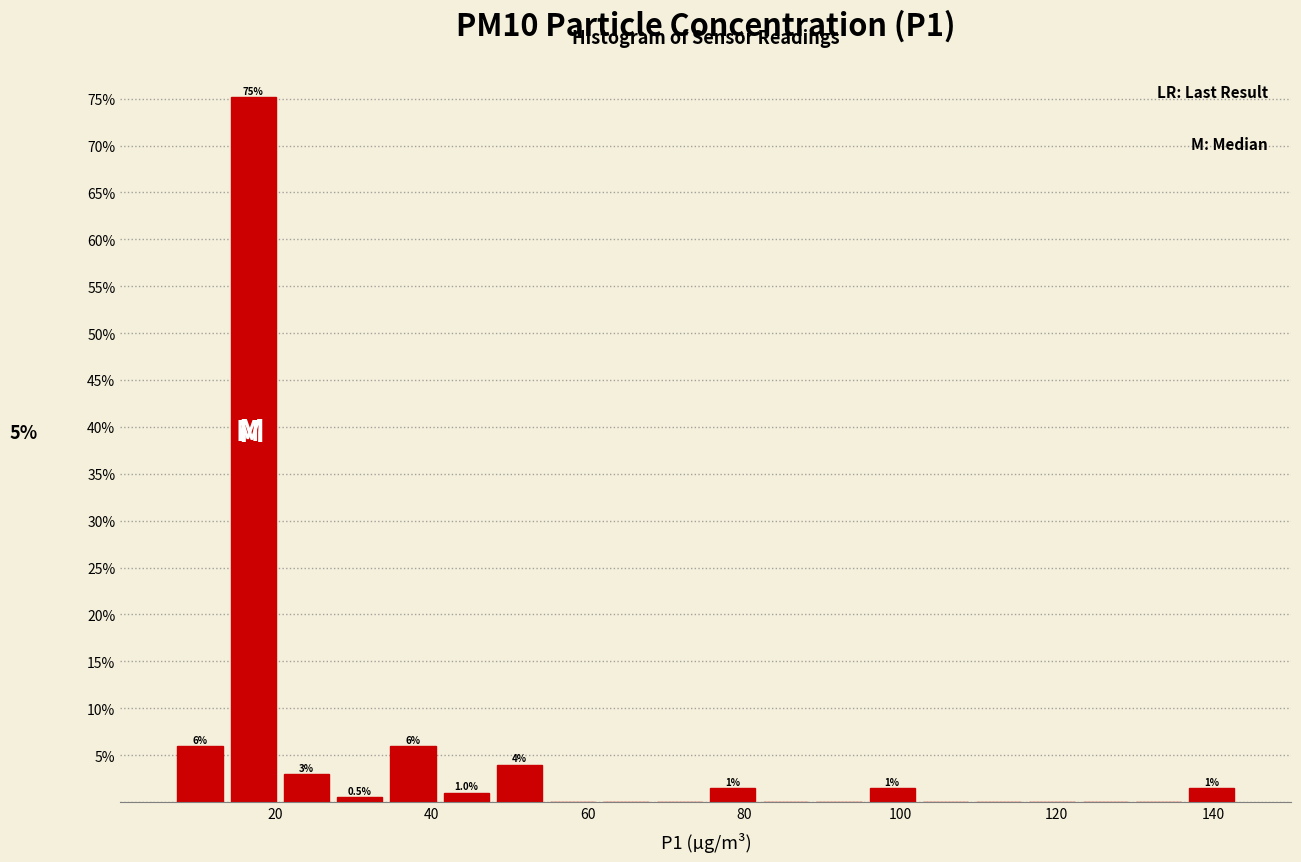

Read against the x-axis, roughly where is the centre of the tallest bar?

18